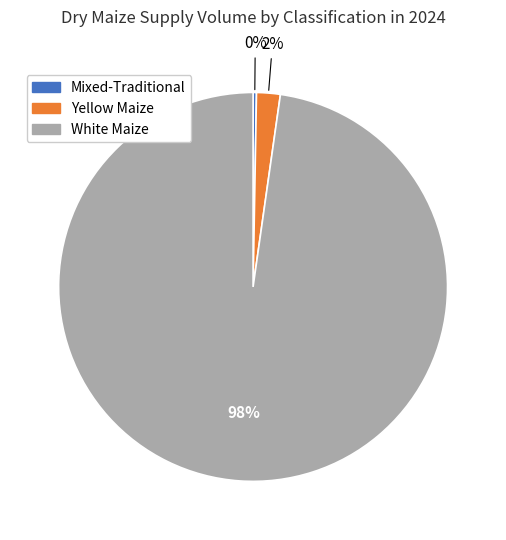

To the nearest percent, what is the average slice percentage?

33%